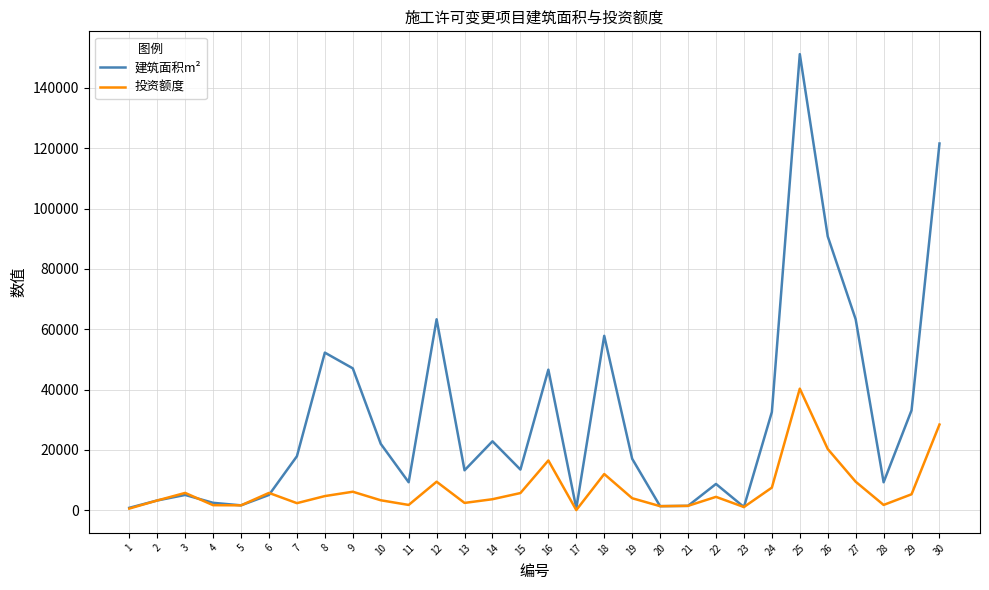

The value of 投资额度 at 8 is 4690.2. True or false?

True